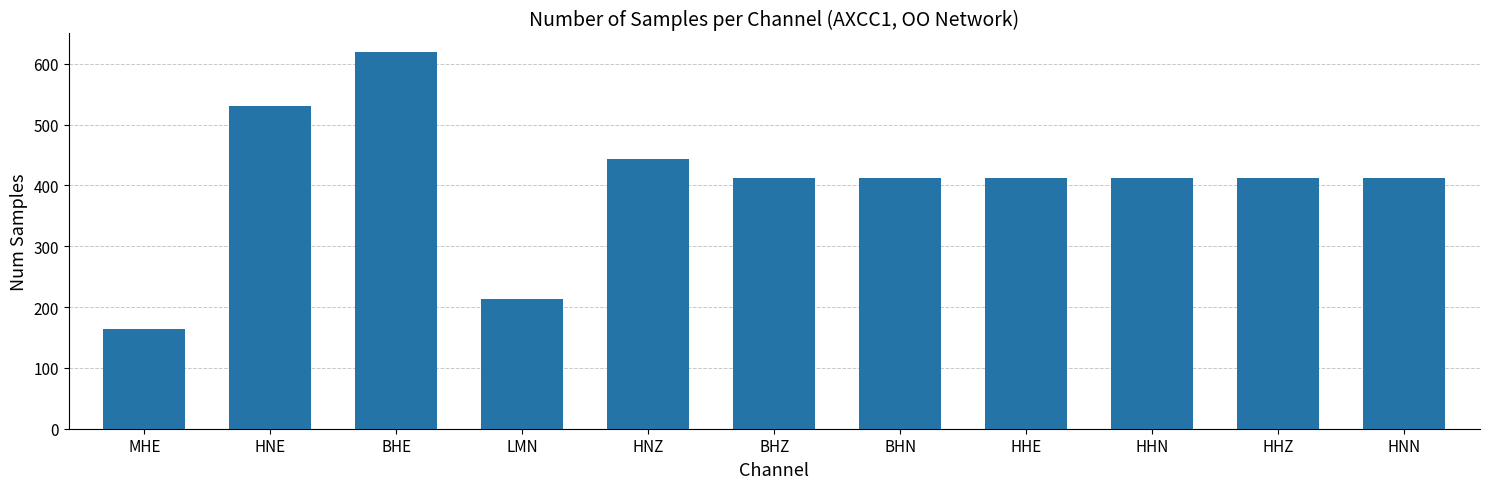

How many categories are shown in the chart?

11